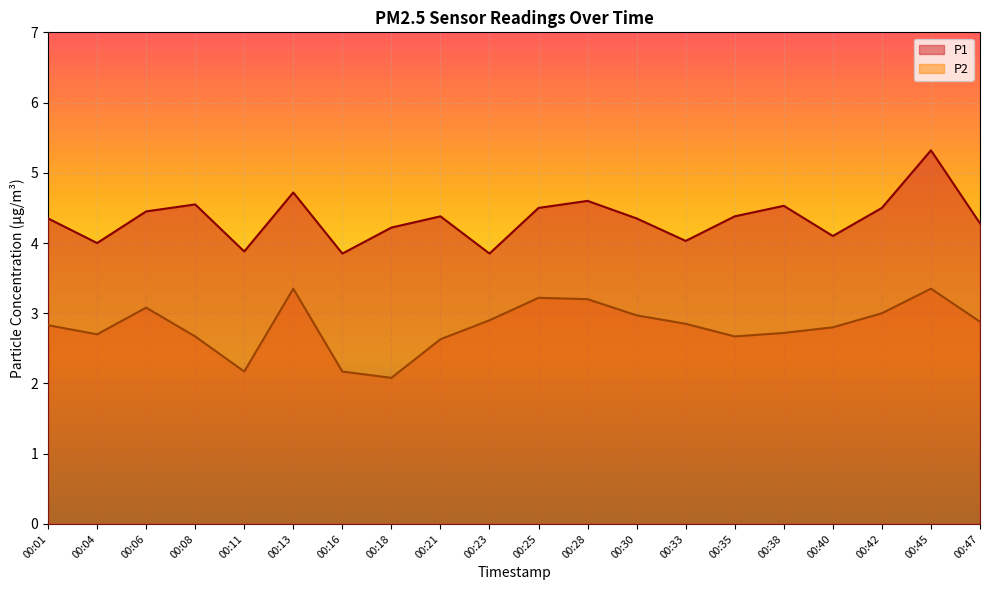

At which category is the sum across all series the highest?

00:45